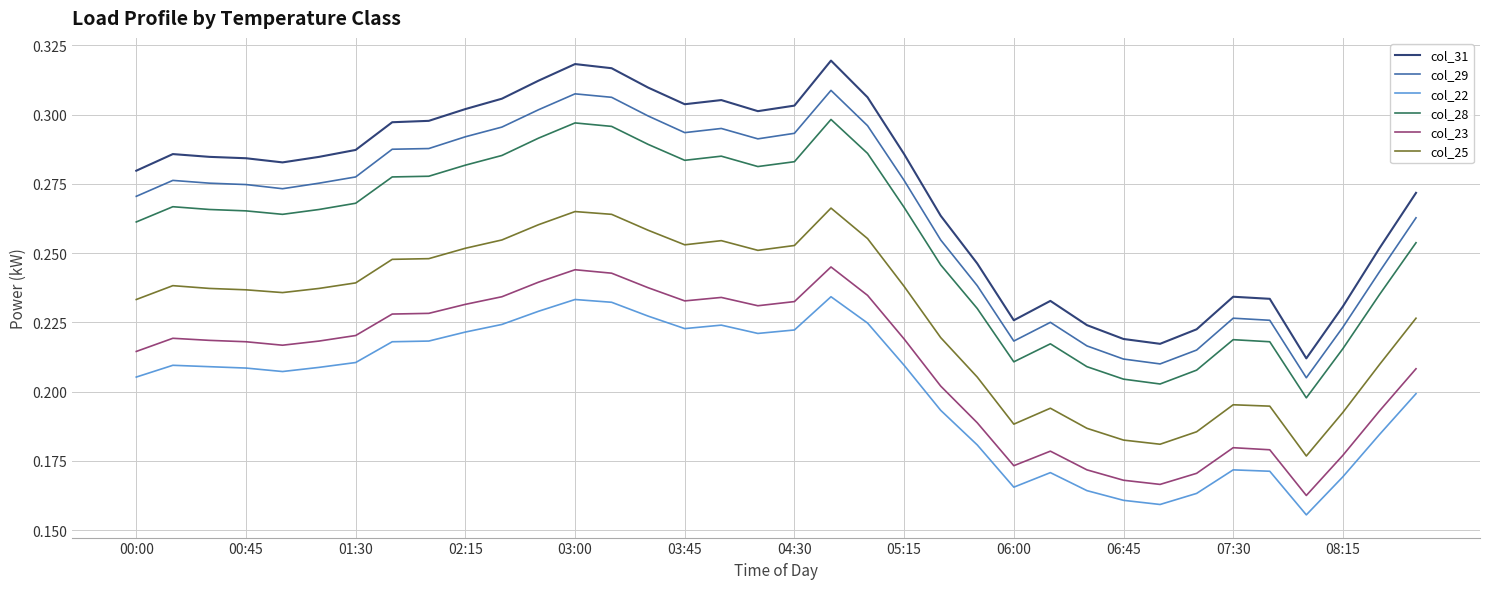

Which series has the largest total across all categories?

col_31